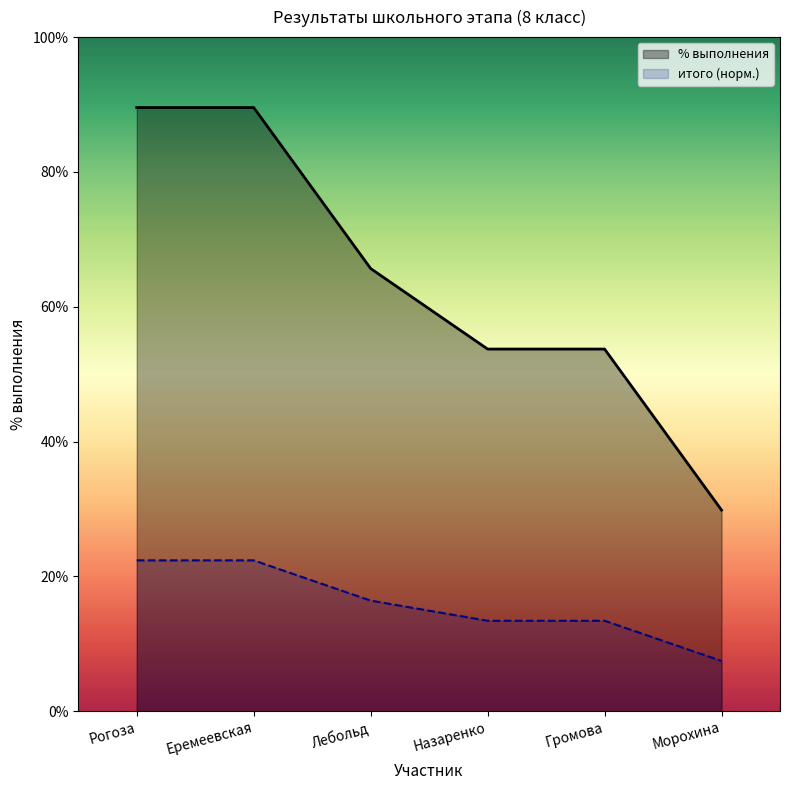

What is the difference between the maximum and minimum values?

0.1